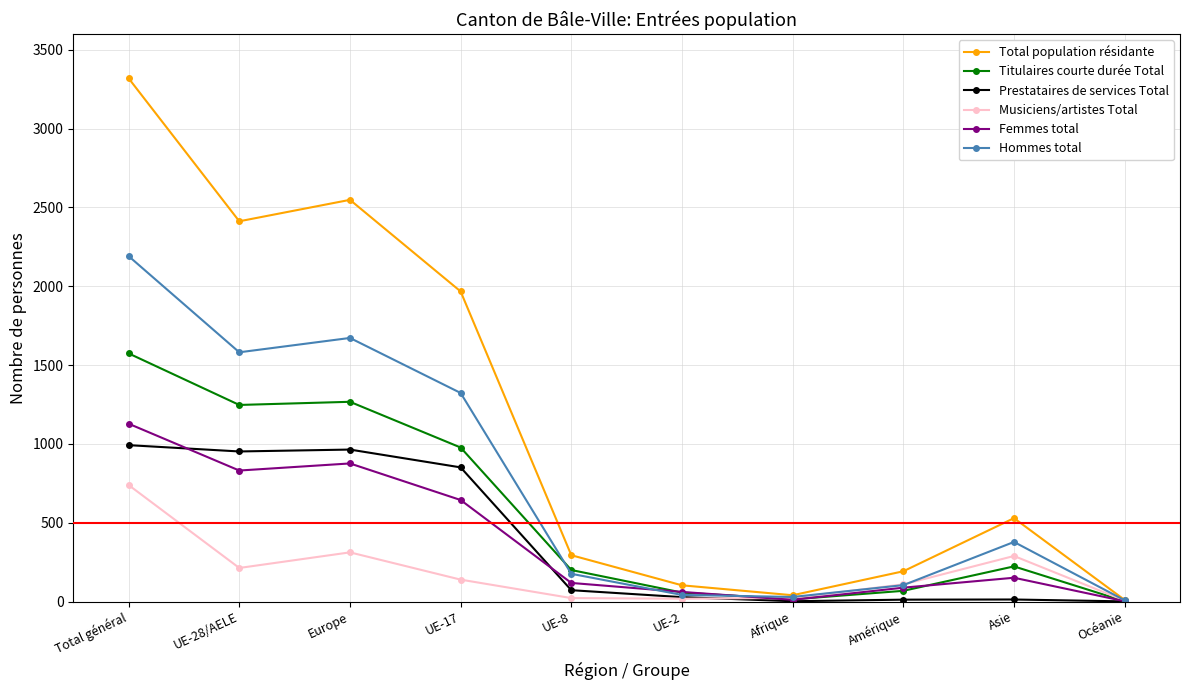

What is the sum of all Titulaires courte durée Total values?

5629